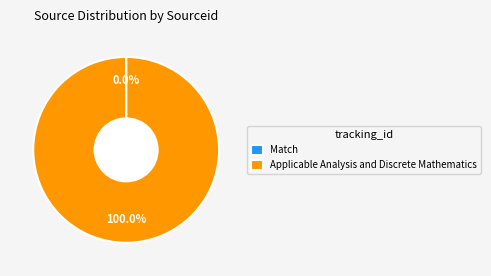

Which category has the biggest portion of the pie?

Applicable Analysis and Discrete Mathematics